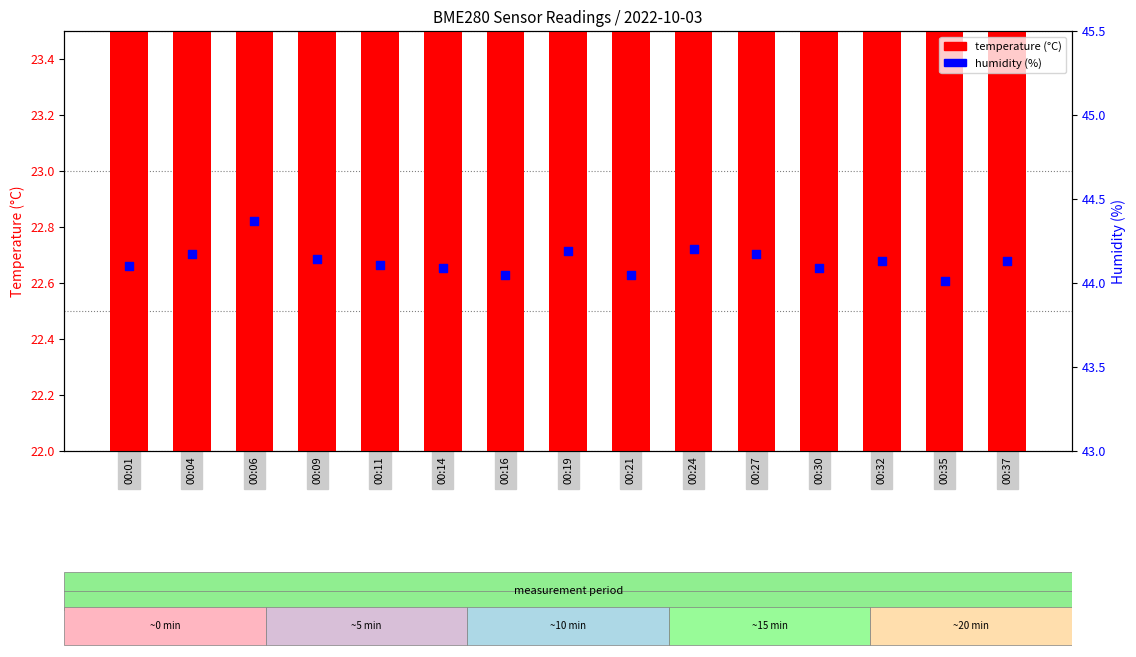

What is the total value across all series at 00:09?

66.7